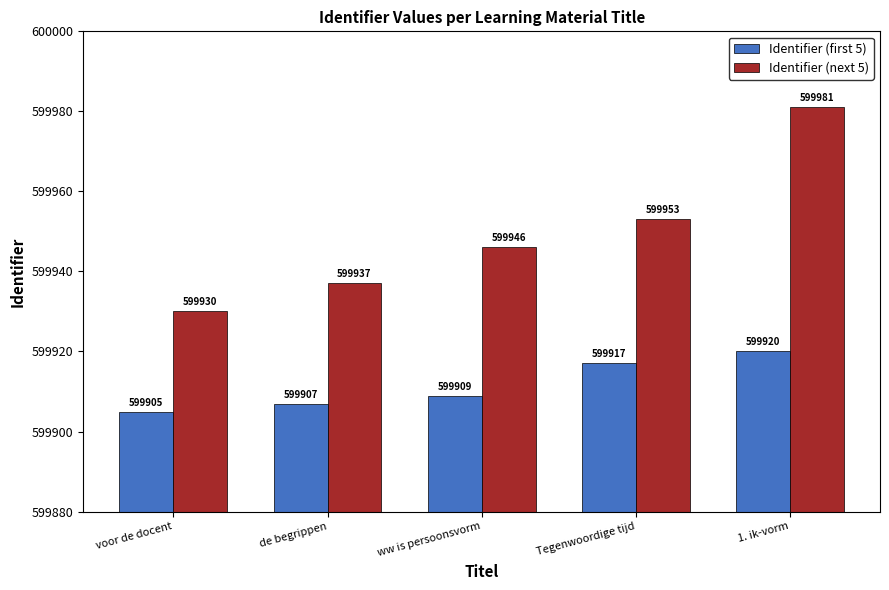

Which series has the largest range (max minus min)?

Identifier (next 5)